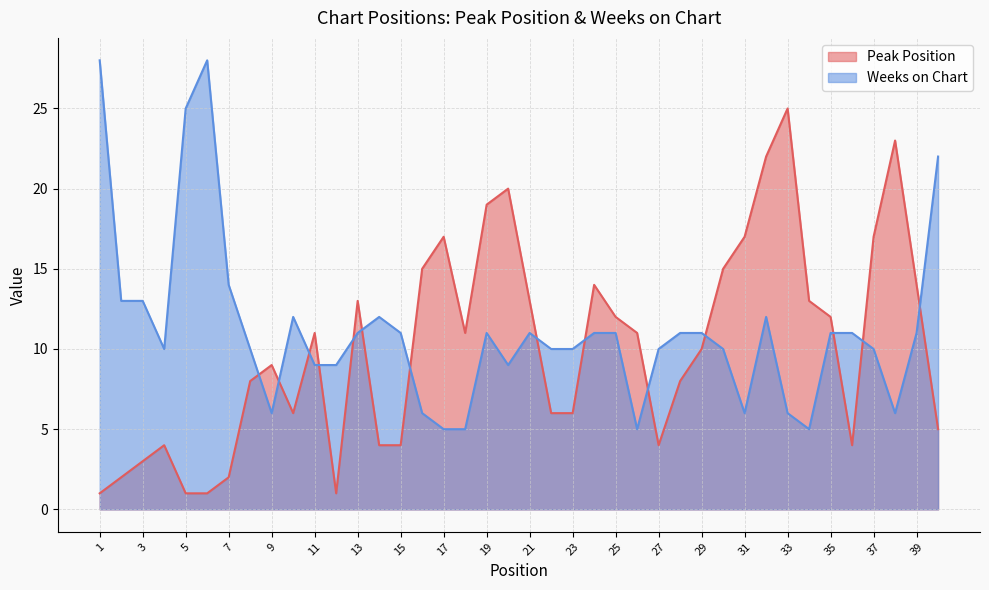

At which label is Peak Position closest to 13?

13